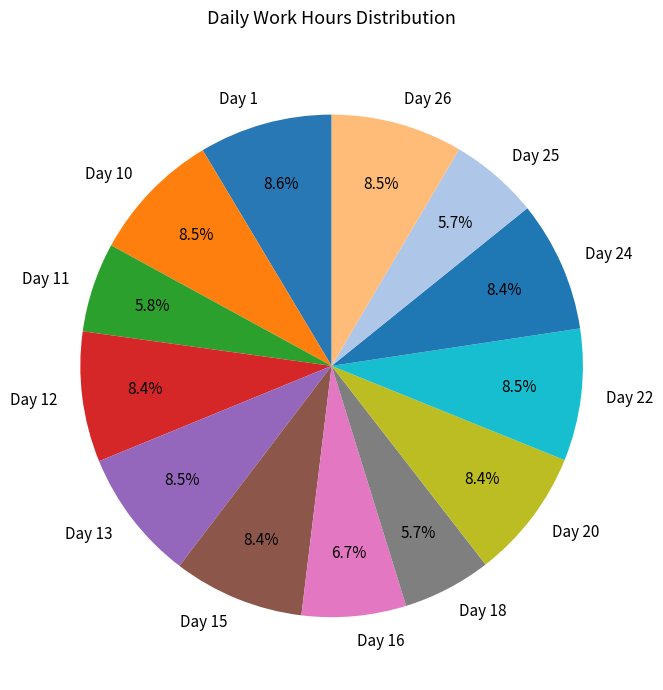

The Day 26 slice represents 14% of the pie. True or false?

False